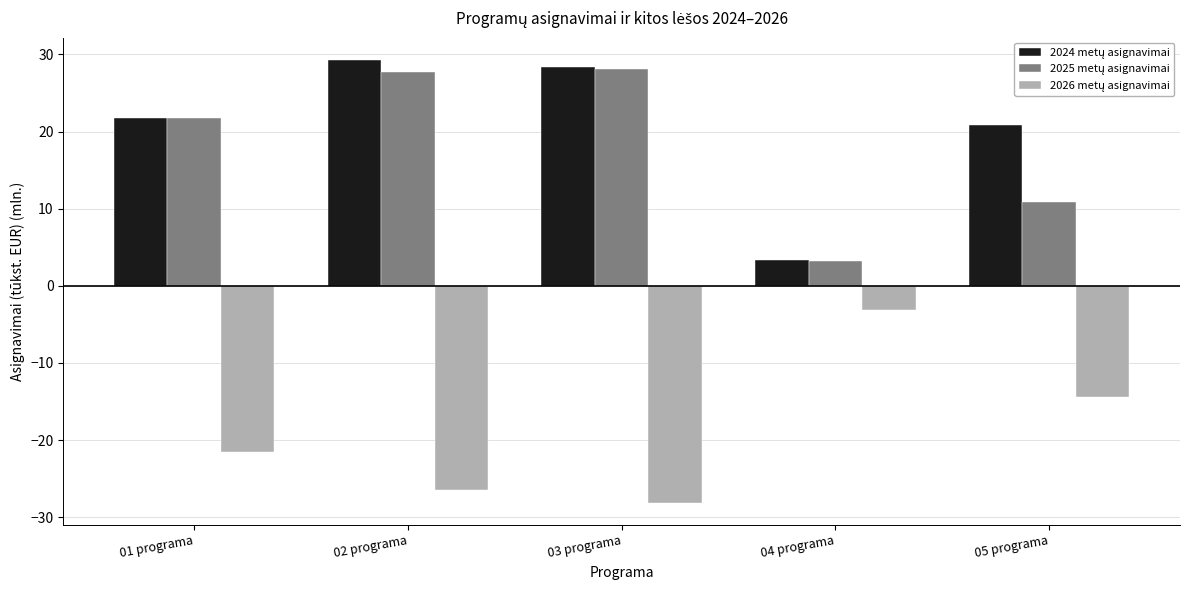

What is the maximum value shown in the chart?

29.3